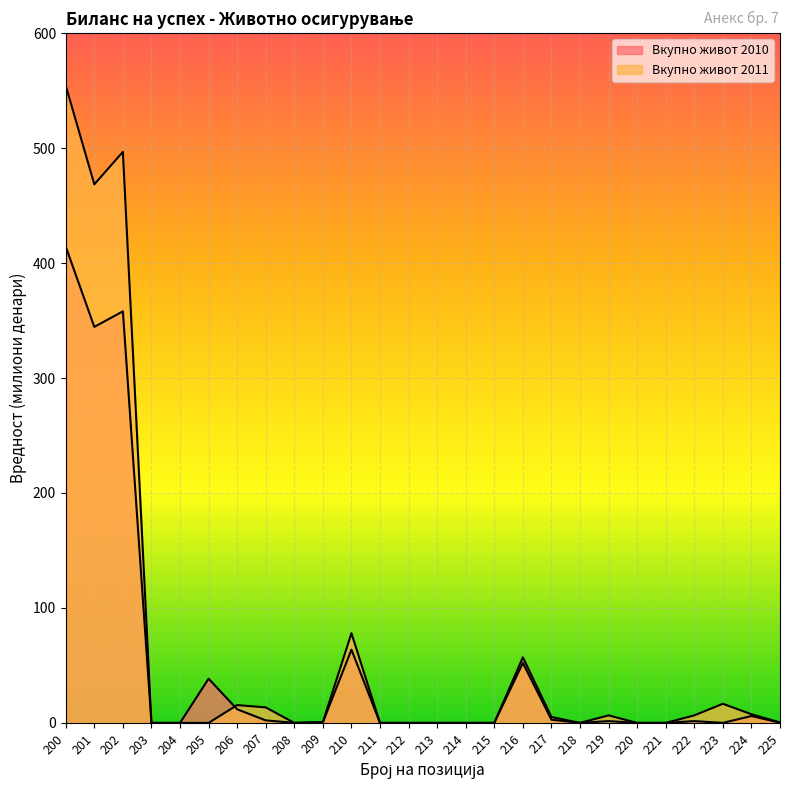

What is the difference between the maximum and second lowest values in the Вкупно живот 2011 series?

554.4